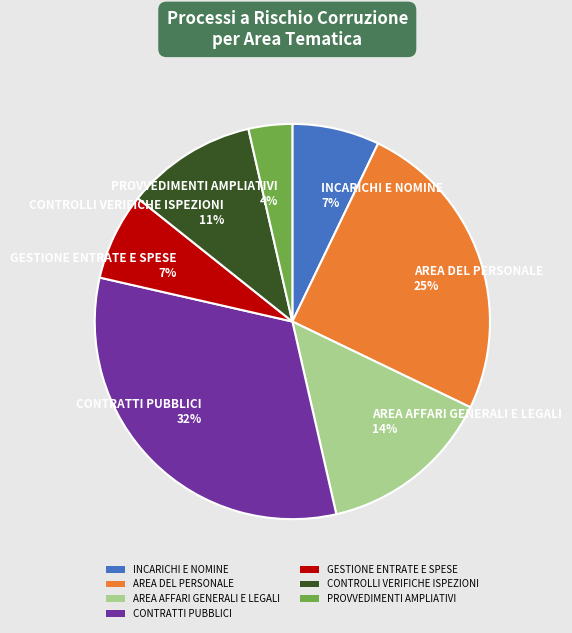

True or false: GESTIONE ENTRATE E SPESE accounts for 7% of the total.

True